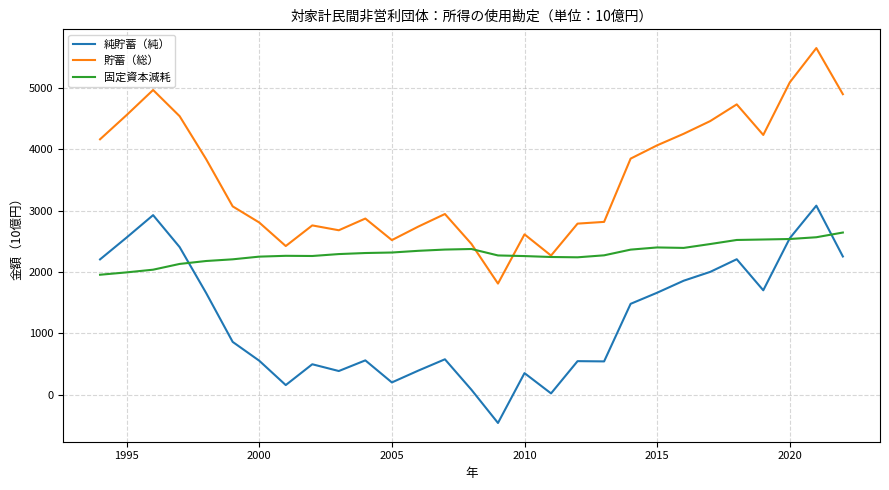

List the series in order of their peak value, lowest first.

固定資本減耗, 純貯蓄（純）, 貯蓄（総）